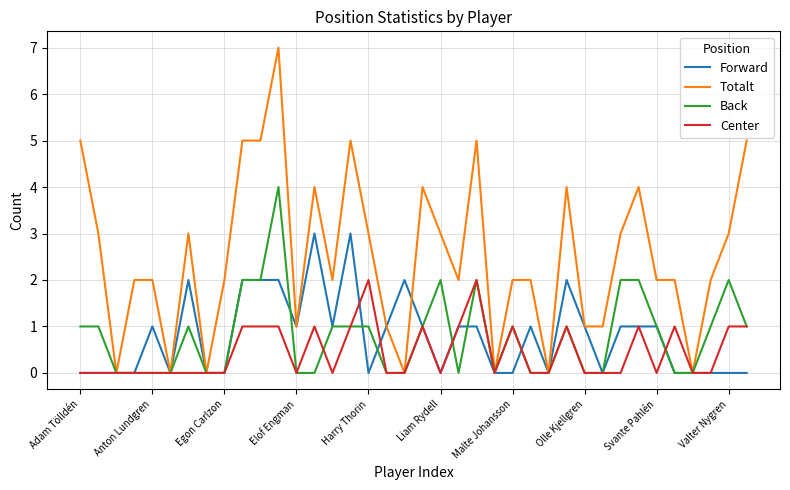

Does the chart display data point markers on the line(s)?

No